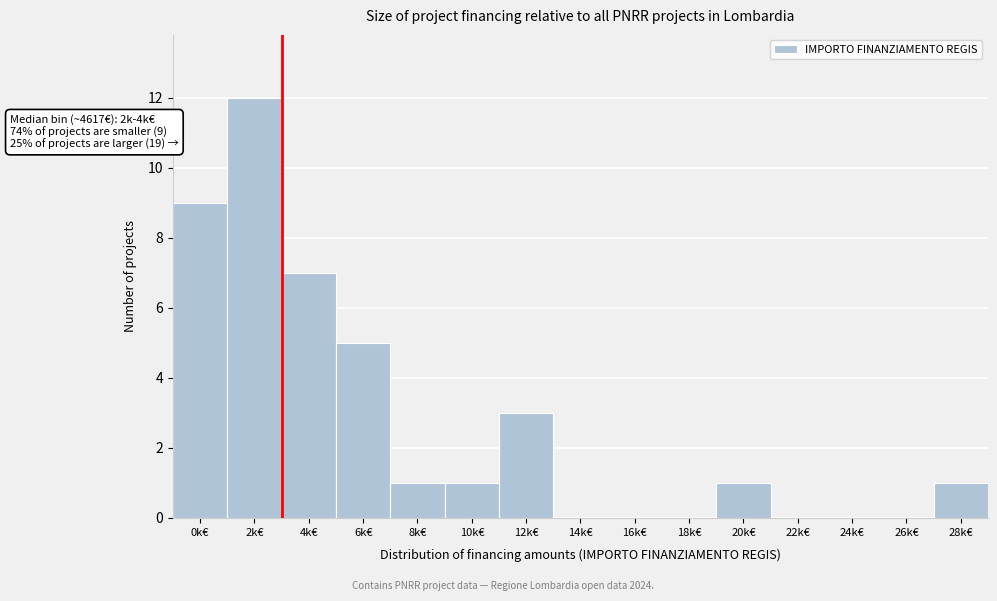

Reading left to right, transcribe all the data shown in this chart.

0k€=9	2k€=12	4k€=7	6k€=5	8k€=1	10k€=1	12k€=3	14k€=0	16k€=0	18k€=0	20k€=1	22k€=0	24k€=0	26k€=0	28k€=1